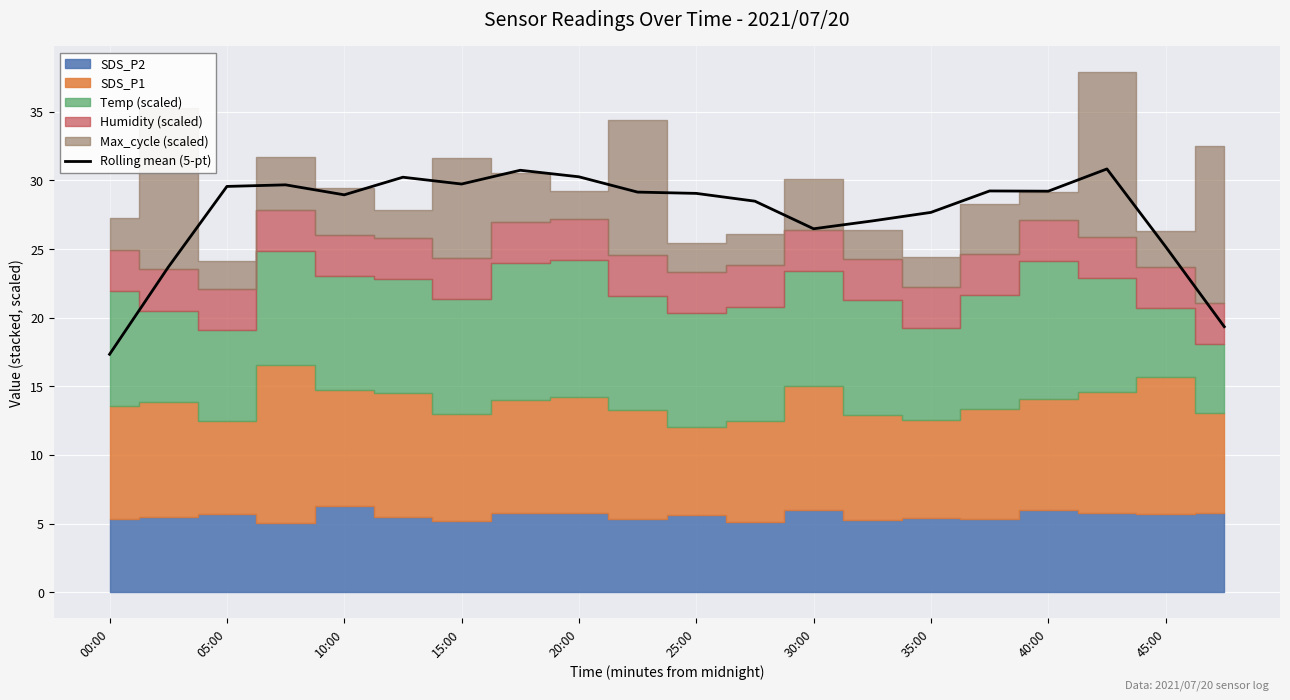

How many lines are shown in the chart?

1